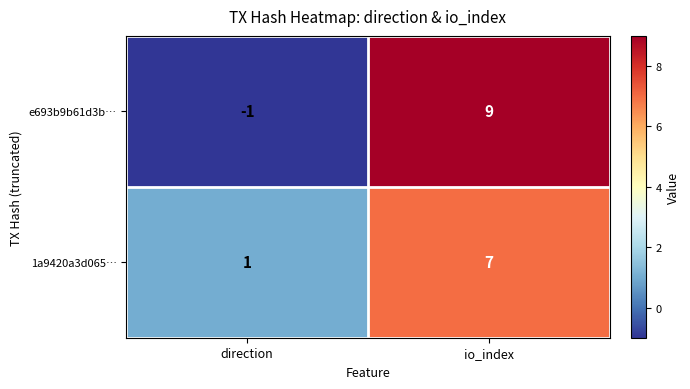

Which category has the highest value across all series?

io_index